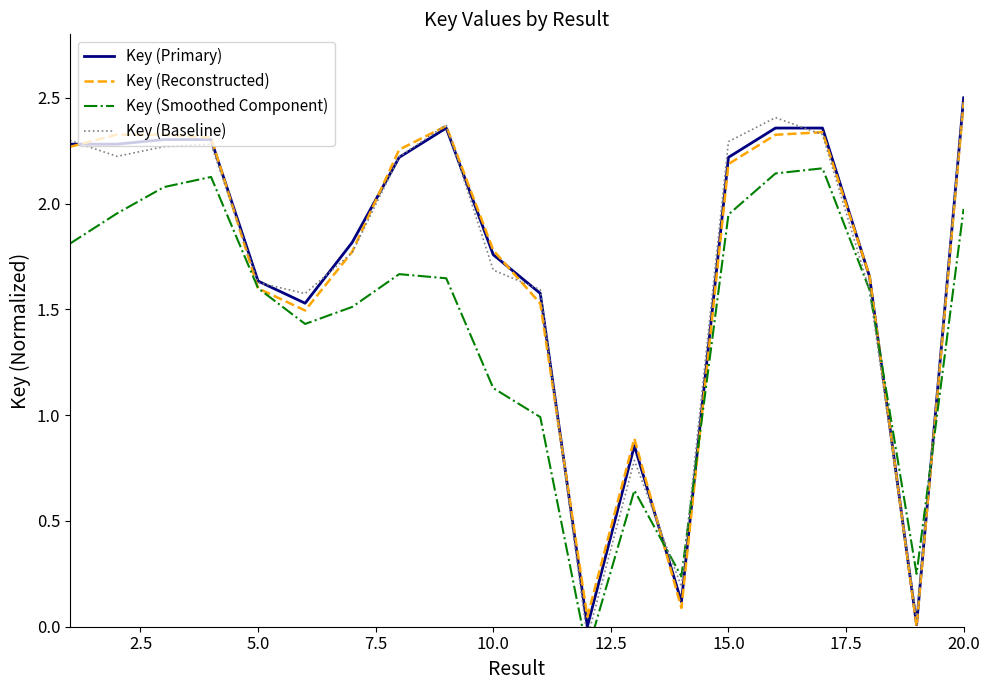

The Key (Reconstructed) series shows 0.6 at 5.0. True or false?

False